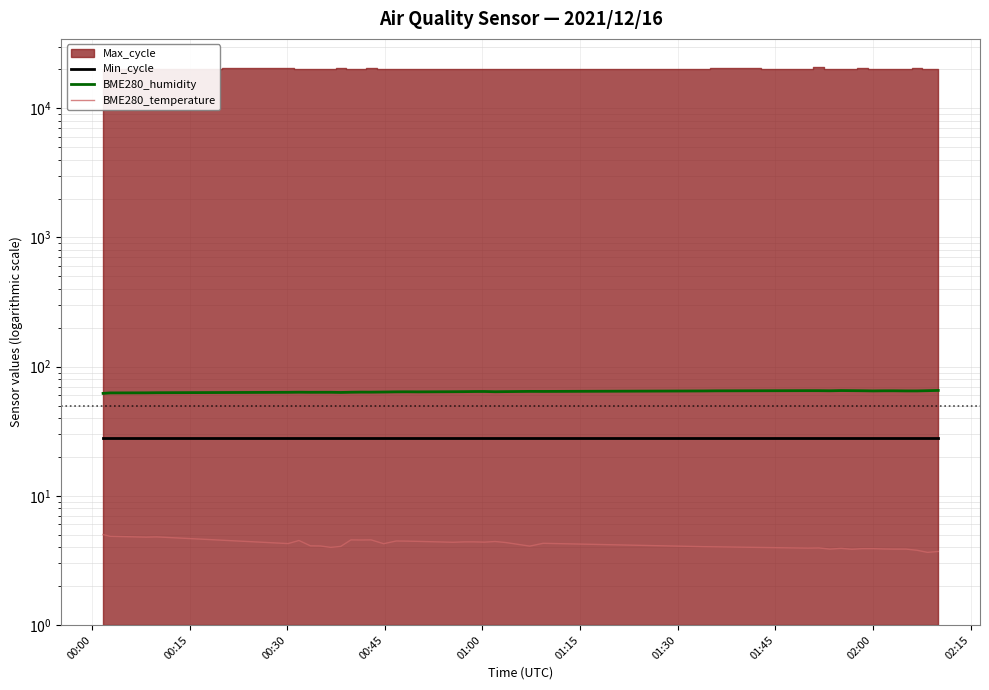

What is the difference between the second highest and minimum values in the BME280_humidity series?

3.2